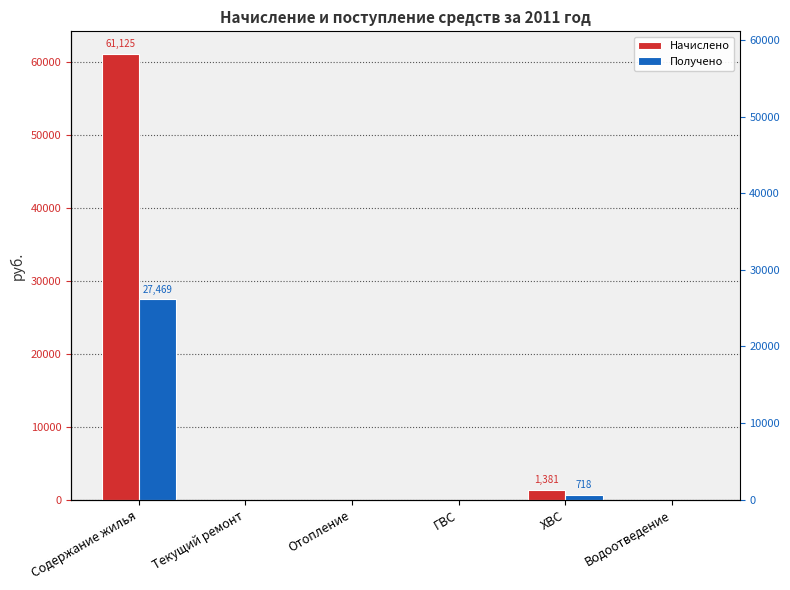

At which category is the sum across all series the highest?

Содержание жилья